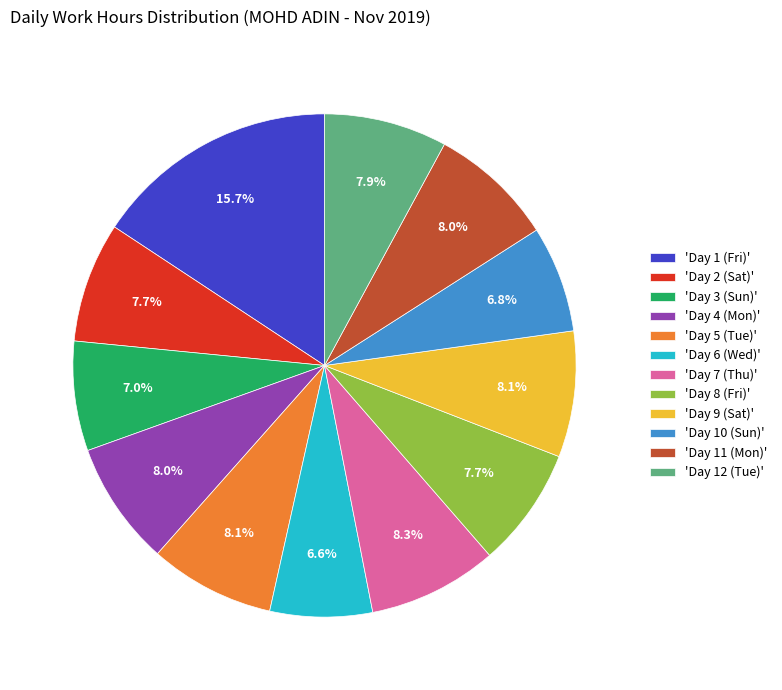

Which category has the biggest portion of the pie?

'Day 1 (Fri)'